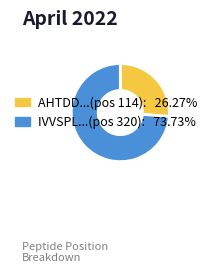

Is there a majority slice in this chart?

Yes